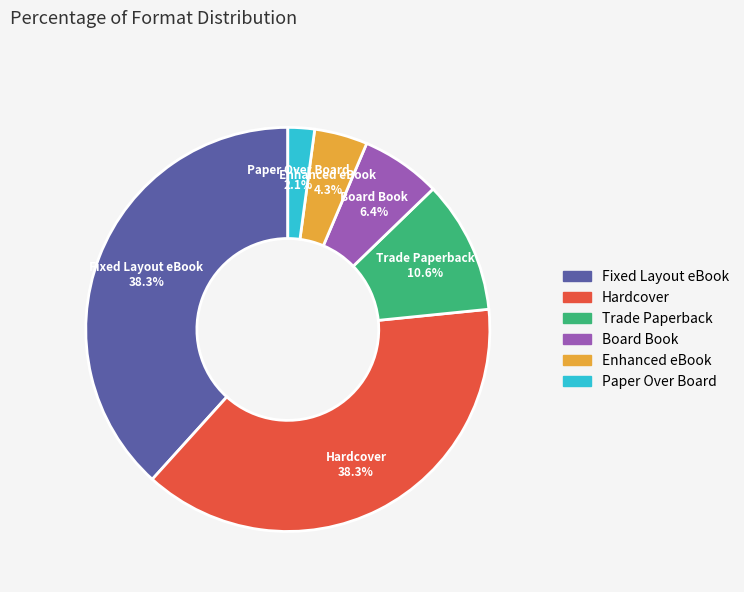

What is the ratio of the value at Enhanced eBook to the value at Trade Paperback?

0.4